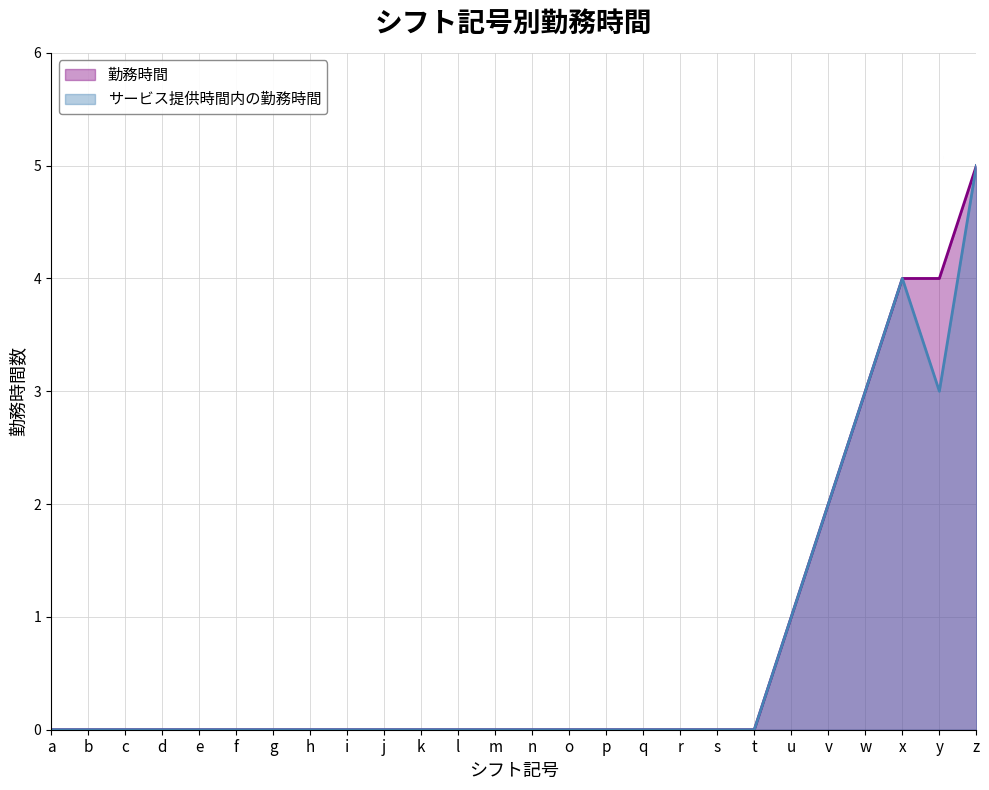

What are all the series names shown in the legend?

勤務時間, サービス提供時間内の勤務時間